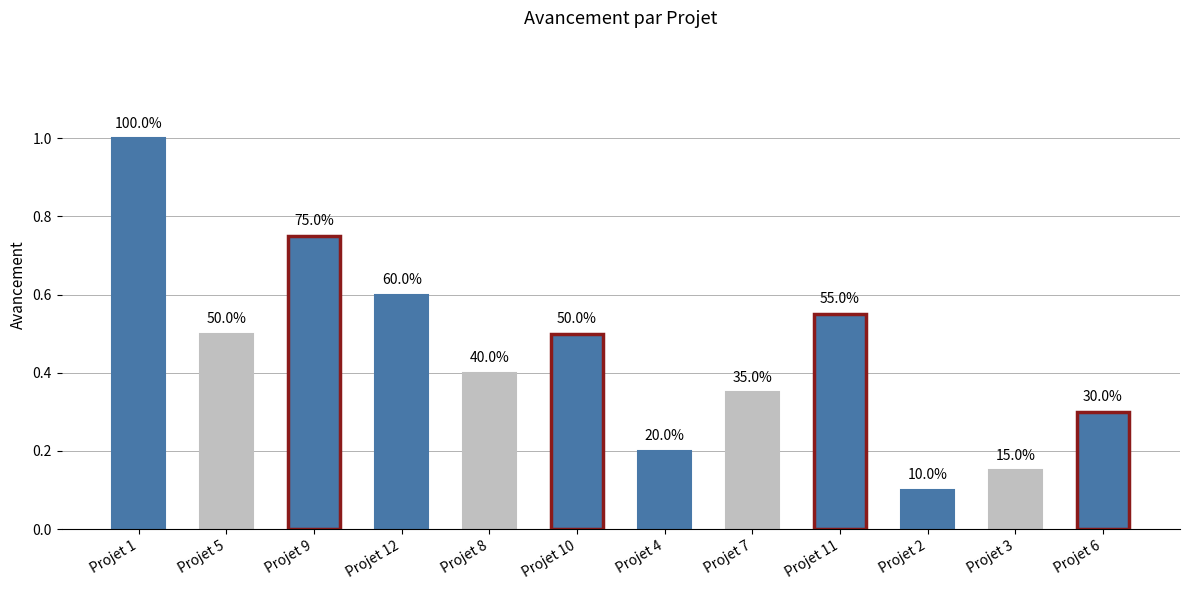

What is the sum of all values?

5.4